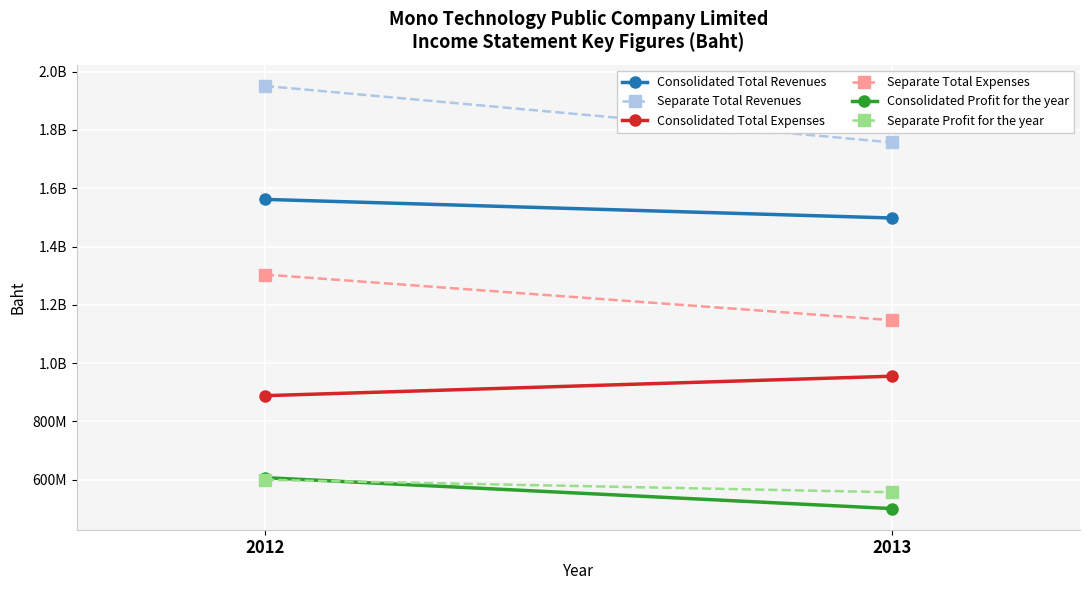

List the labels in order of Separate Total Expenses value, largest first.

2012, 2013